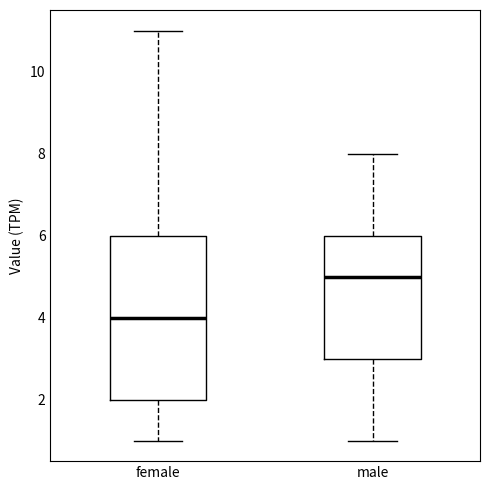

Reading left to right, transcribe this box plot: for each box, give where its median line is, the range the box spans, and where its two whiskers end, as read against the y-axis. The values are not printed on the chart, so give them approximately, as read against the axis.

female: median 4, box 2 to 6, whiskers 1 to 11
male: median 5, box 3 to 6, whiskers 1 to 8